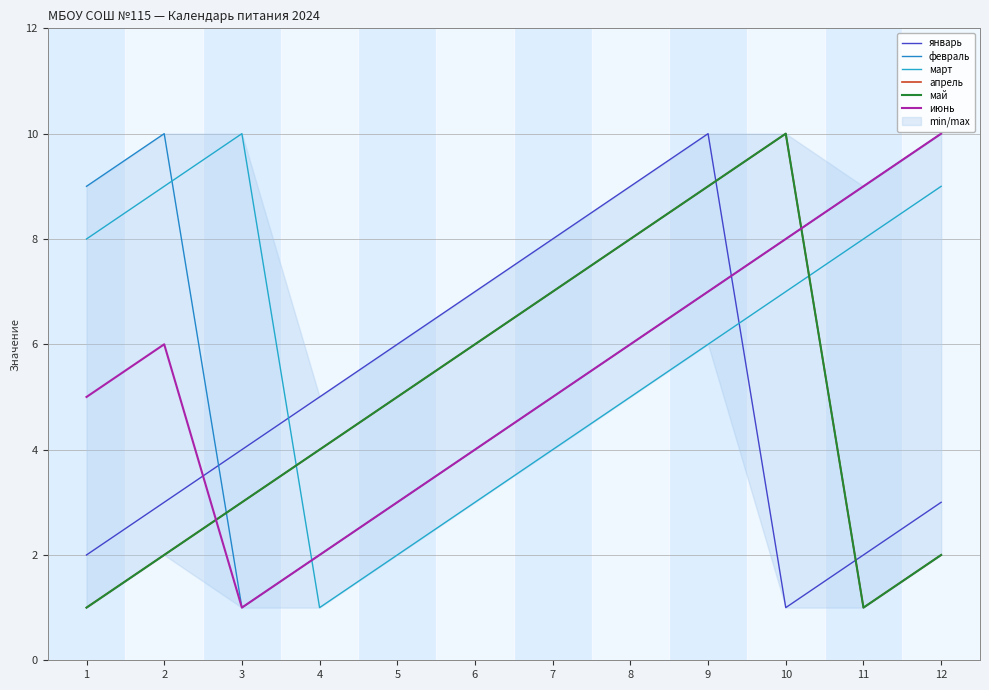

Reading left to right, transcribe all the data shown in this chart.

январь: 1=2	2=3	3=4	4=5	5=6	6=7	7=8	8=9	9=10	10=1	11=2	12=3
февраль: 1=9	2=10	3=1	4=2	5=3	6=4	7=5	8=6	9=7	10=8	11=9	12=10
март: 1=8	2=9	3=10	4=1	5=2	6=3	7=4	8=5	9=6	10=7	11=8	12=9
апрель: 1=1	2=2	3=3	4=4	5=5	6=6	7=7	8=8	9=9	10=10	11=1	12=2
май: 1=1	2=2	3=3	4=4	5=5	6=6	7=7	8=8	9=9	10=10	11=1	12=2
июнь: 1=5	2=6	3=1	4=2	5=3	6=4	7=5	8=6	9=7	10=8	11=9	12=10